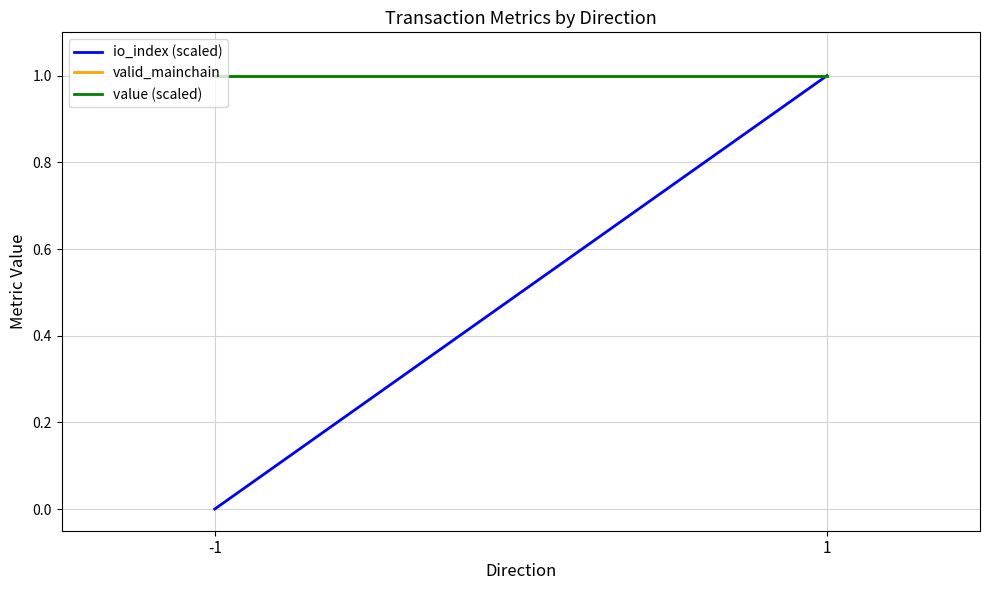

How many io_index (scaled) values are between 0 and 1?

2